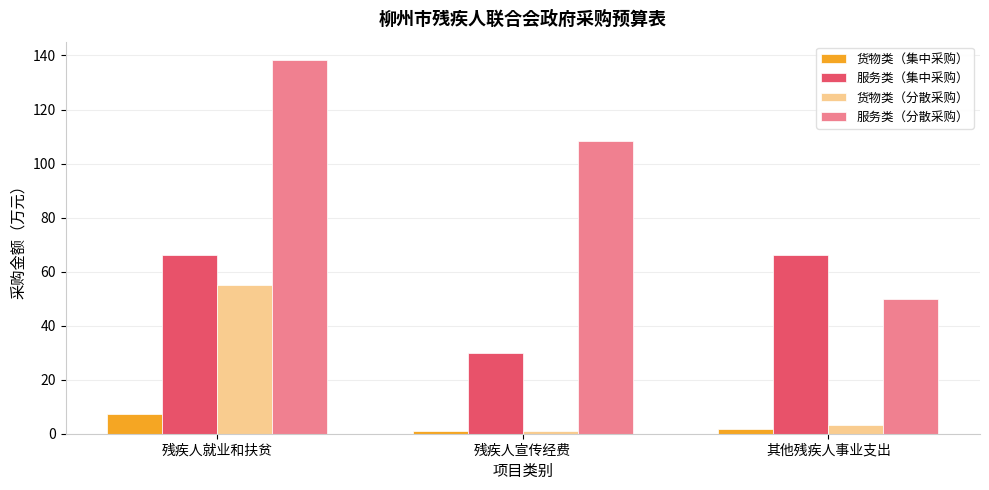

Is the value of 服务类（分散采购） at 残疾人就业和扶贫 greater than the value of 货物类（分散采购） at 残疾人宣传经费?

Yes